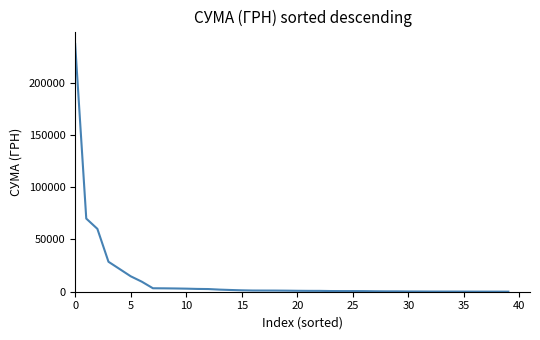

What is the maximum value shown in the chart?

237104.9